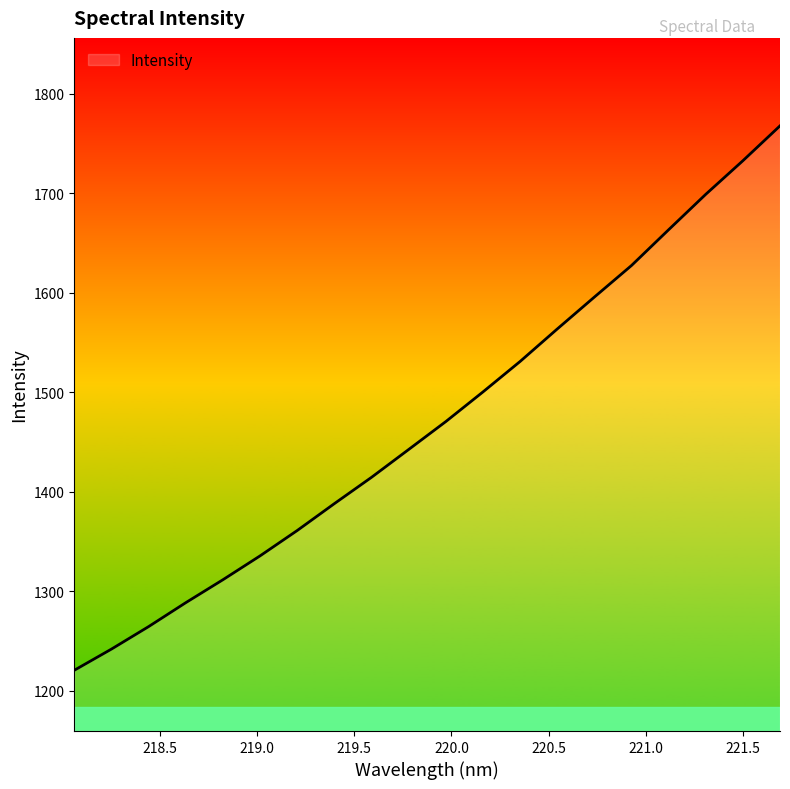

What is the greatest value displayed?

1767.5